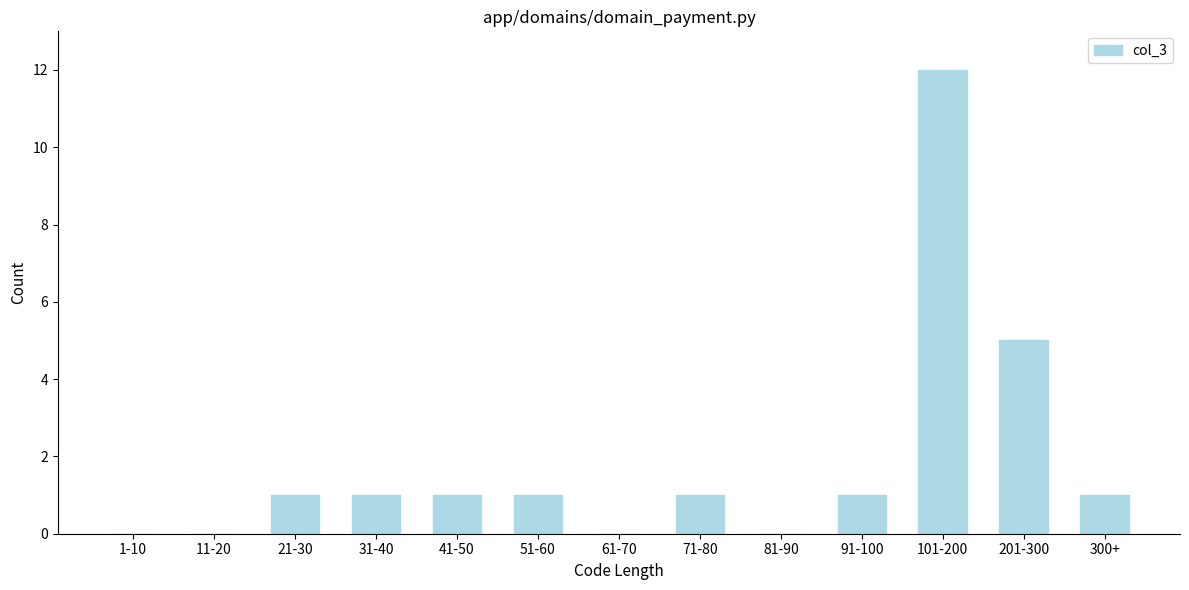

Reading left to right, list all the values displayed in this chart.

1-10=0	11-20=0	21-30=1	31-40=1	41-50=1	51-60=1	61-70=0	71-80=1	81-90=0	91-100=1	101-200=12	201-300=5	300+=1